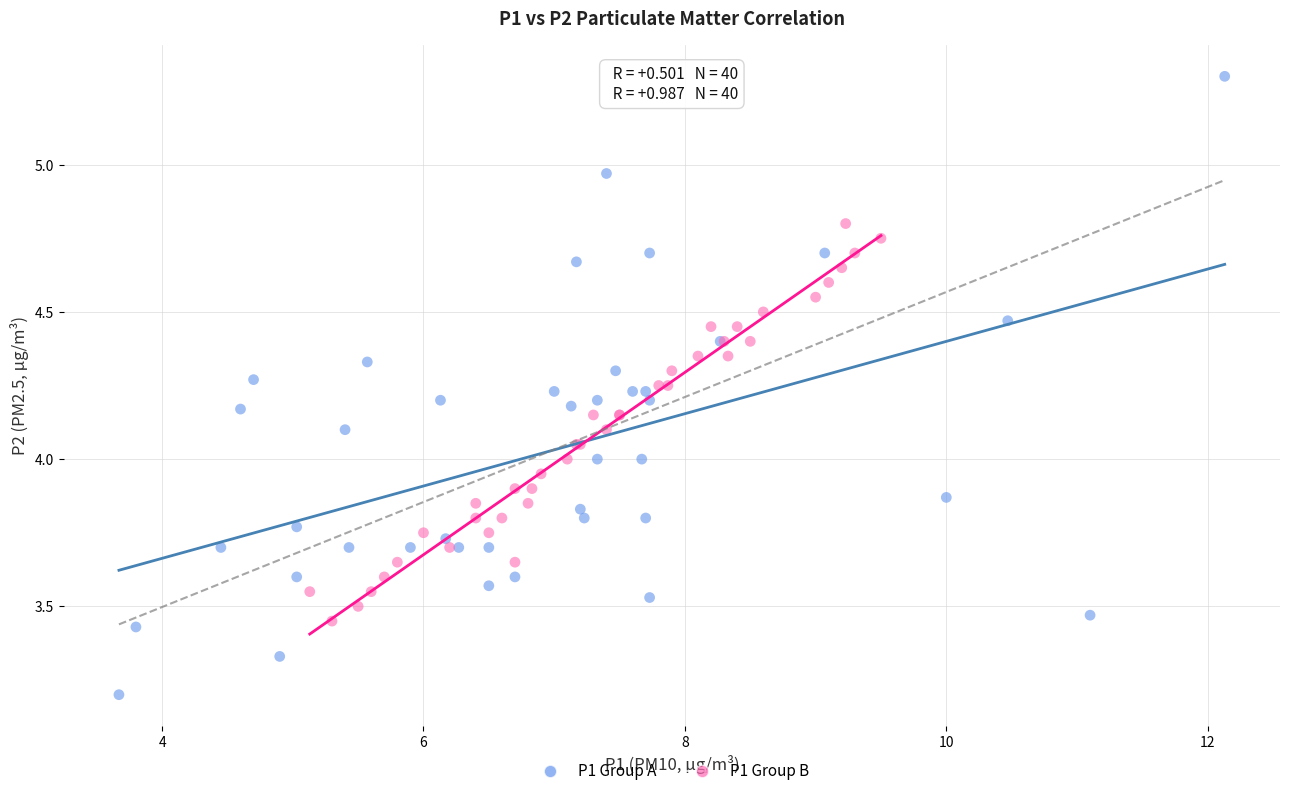

Which series reaches the minimum Y coordinate?

P1 Group A